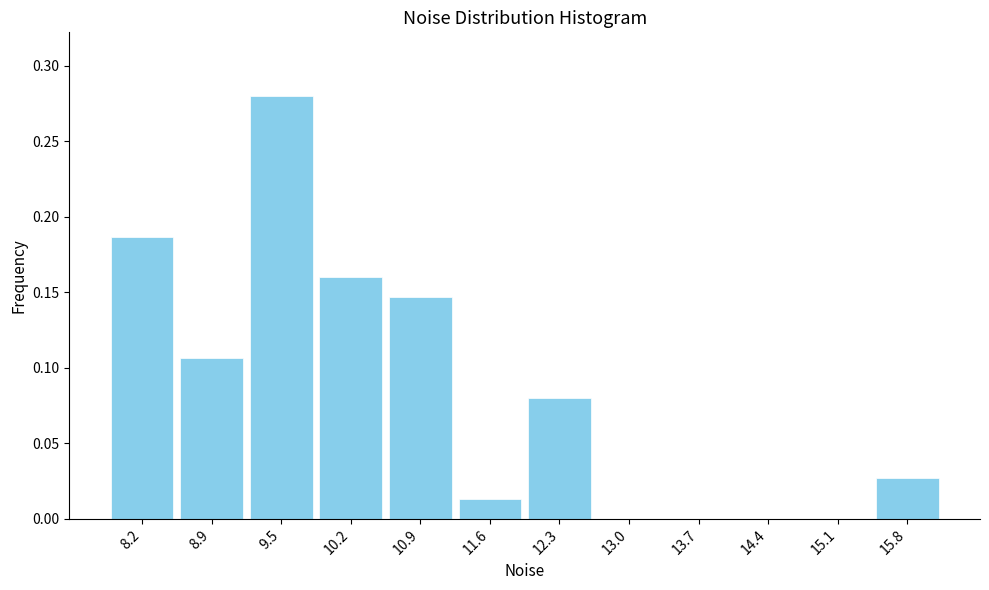

How tall is the bar that spans 8.5 to 9.2 on the x-axis? Neither the bar edges nor the heights are printed on the chart, so give them approximately, as read against the axes.

0.105